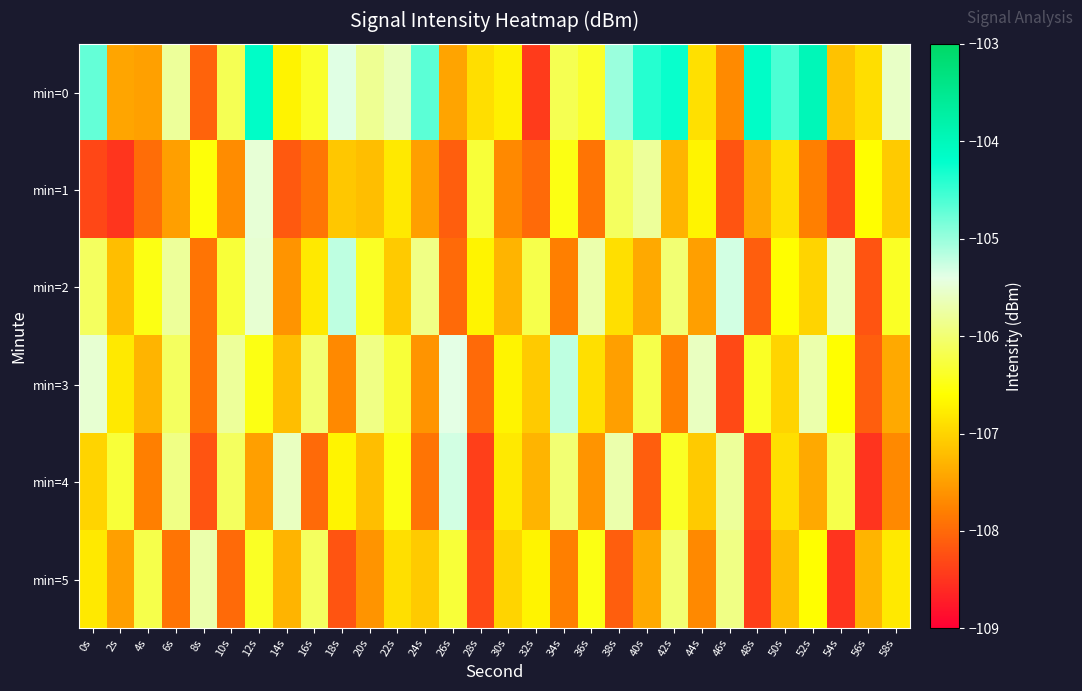

Which label corresponds to the largest value in the chart?

52s